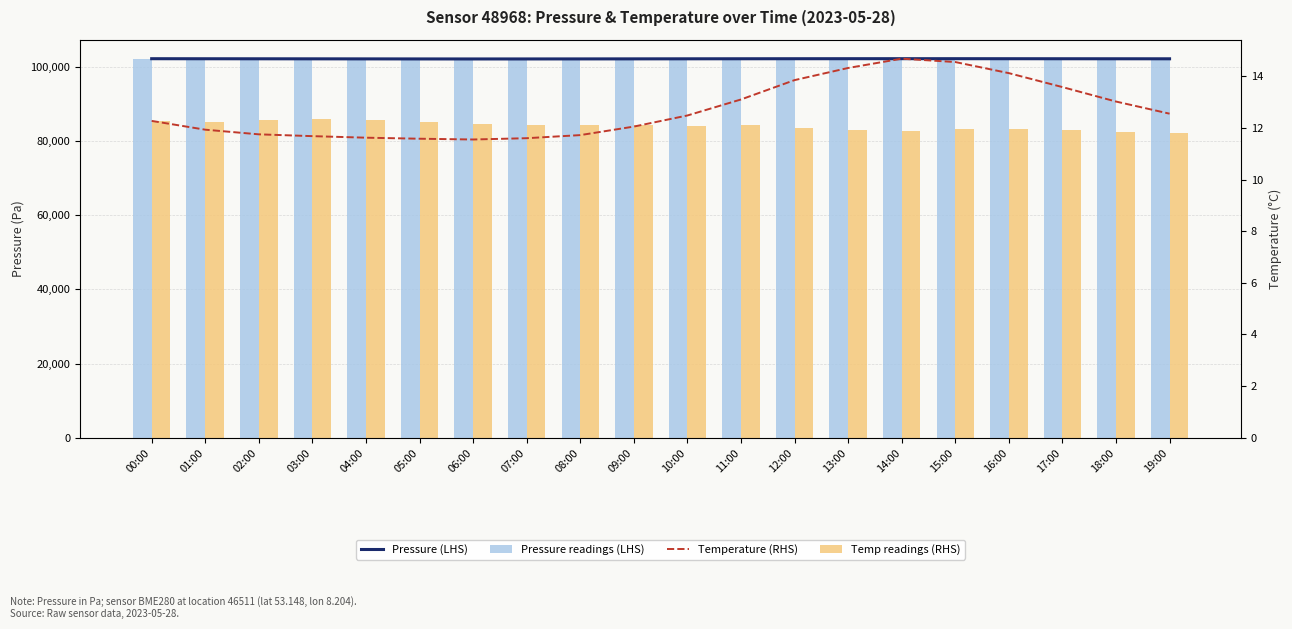

Rank the series at 14:00 from lowest to highest value.

Temp readings (RHS), Temperature (RHS), Pressure readings (LHS), Pressure (LHS)